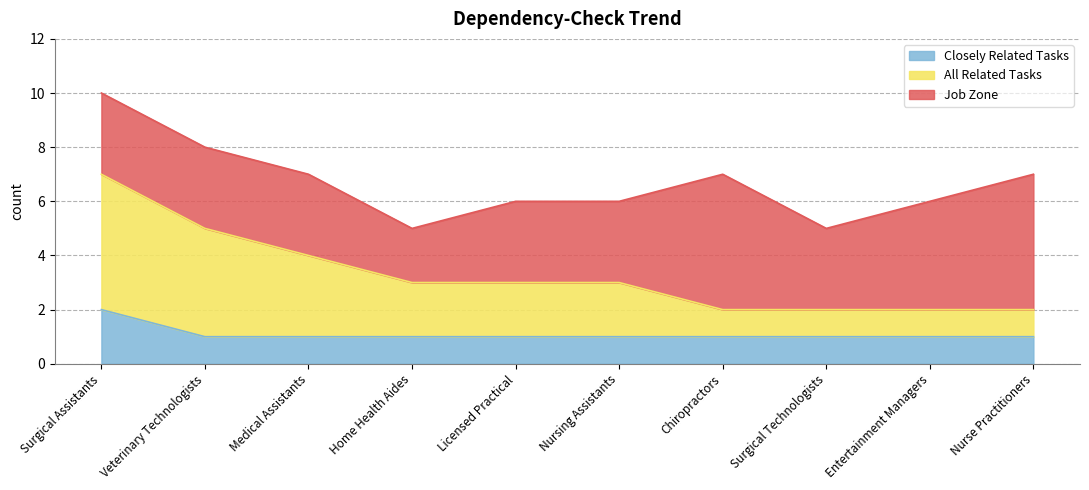

At which label does Closely Related Tasks reach its peak?

Surgical Assistants